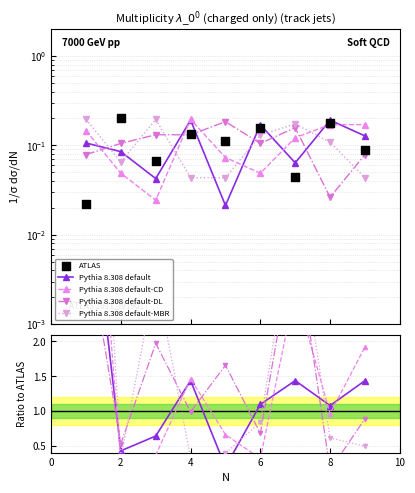

Which series reaches the minimum Y coordinate?

ATLAS